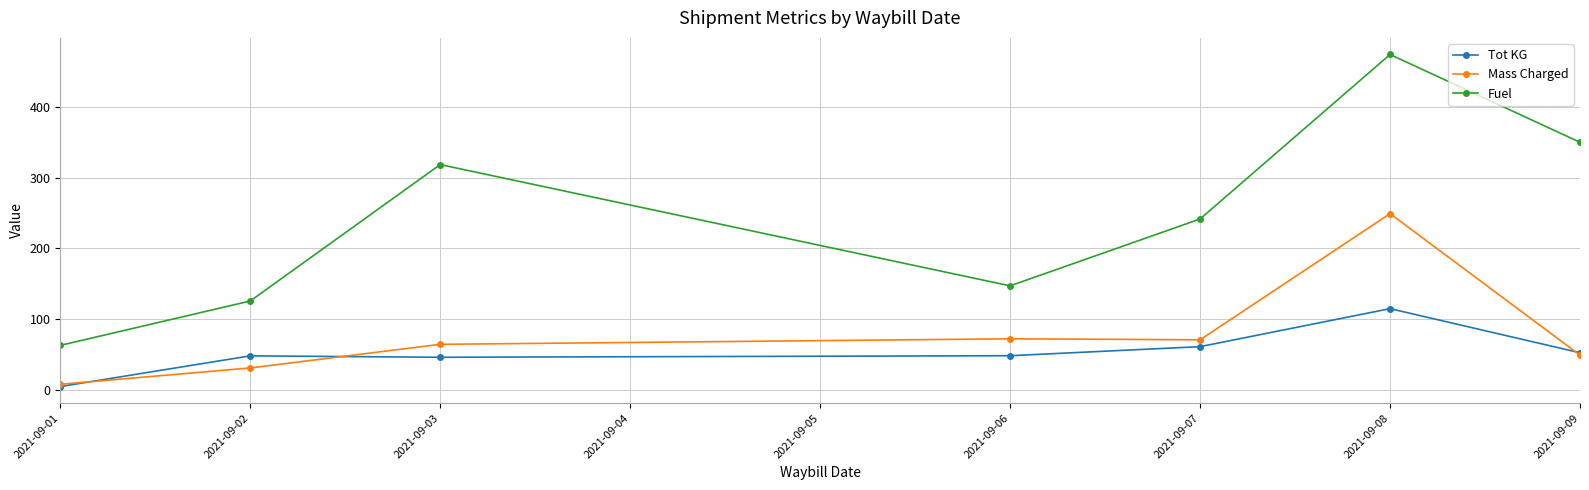

Which series changed the most between 2021-09-02 and 2021-09-03?

Fuel